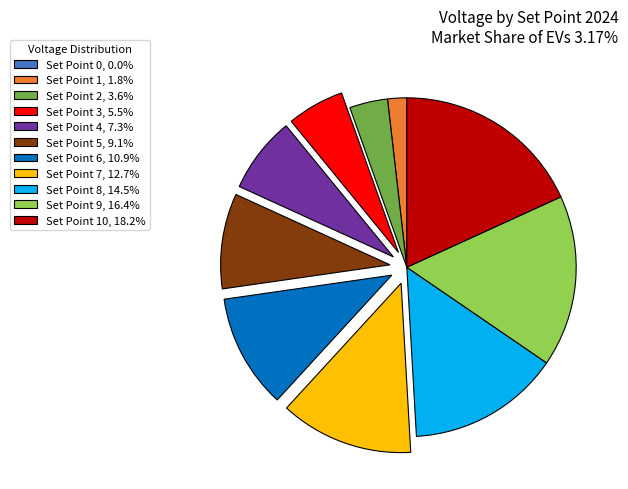

What is the ratio of the value at Set Point 10, 18.2% to the value at Set Point 1, 1.8%?

10.0